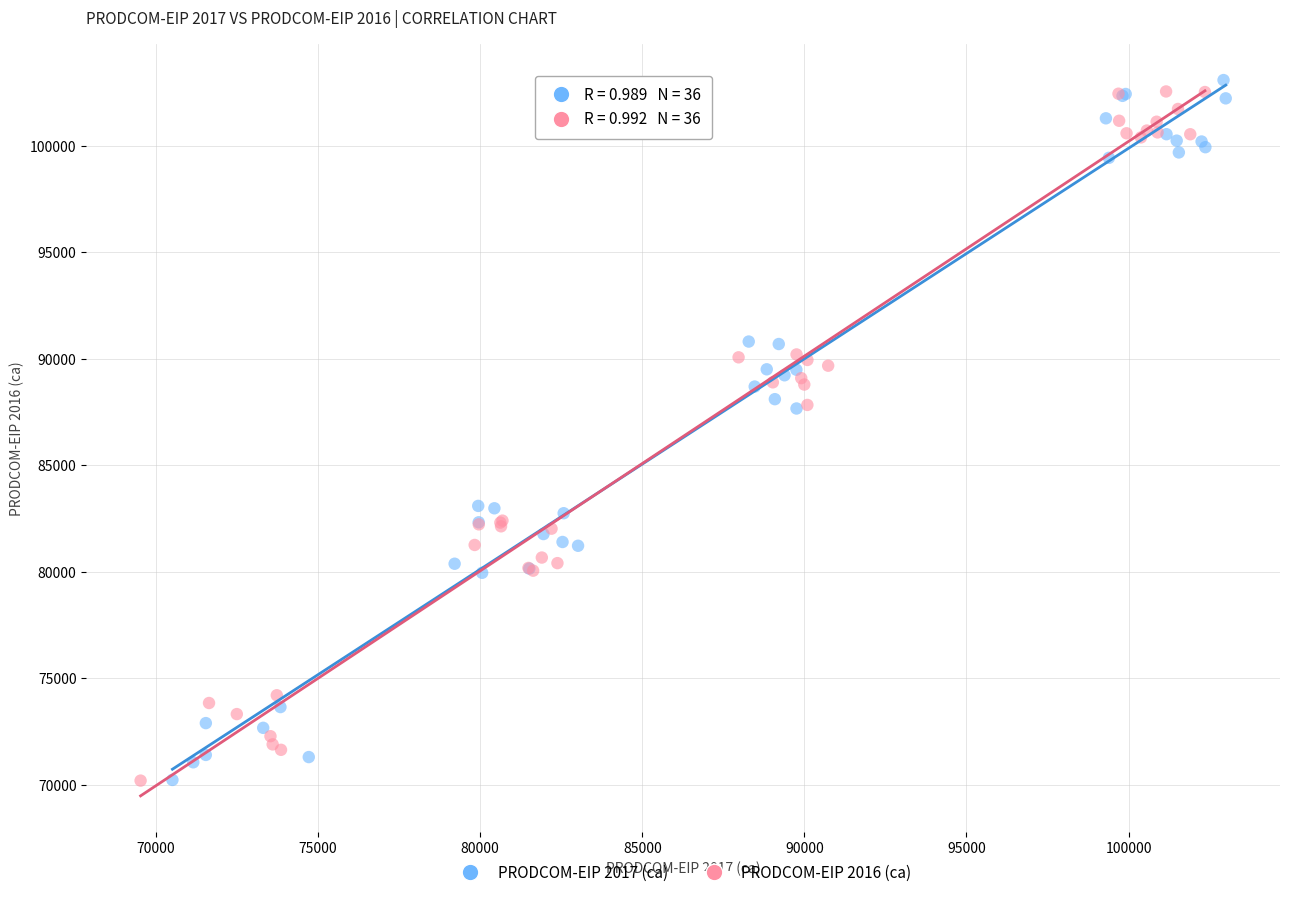

What are all the series names shown in the legend?

PRODCOM-EIP 2017 (ca), PRODCOM-EIP 2016 (ca)